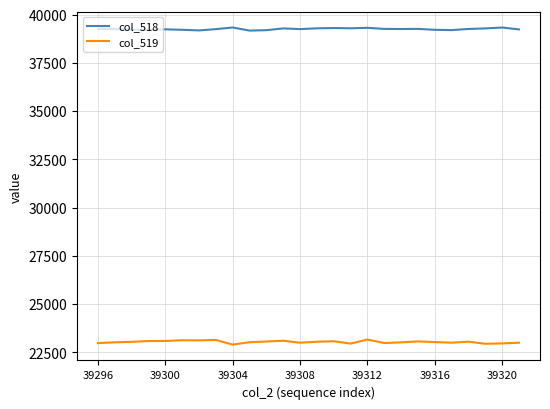

True or false: col_518 and col_519 intersect in this chart.

False